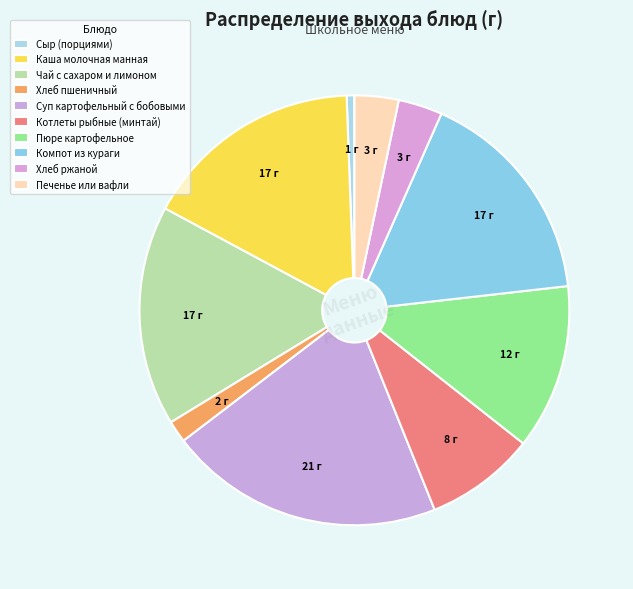

How many slices are in this pie chart?

10